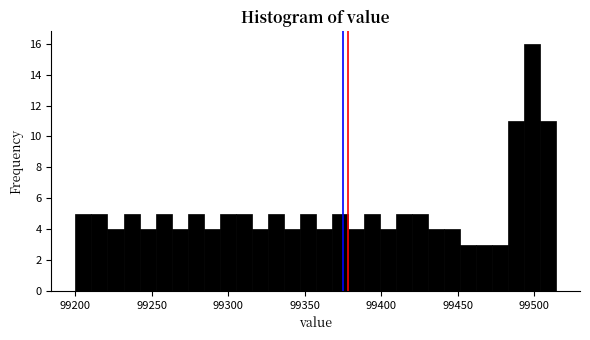

Read against the x-axis, roughly where is the centre of the tallest bar?

99500